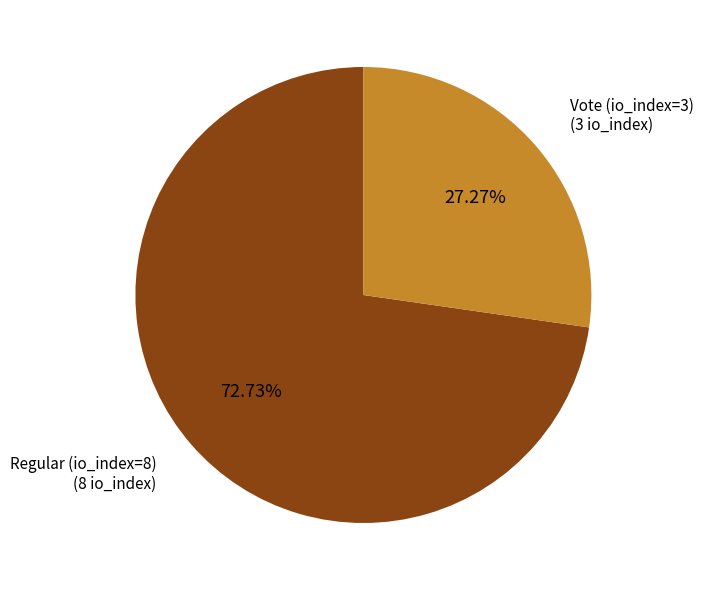

How many slices are in this pie chart?

2